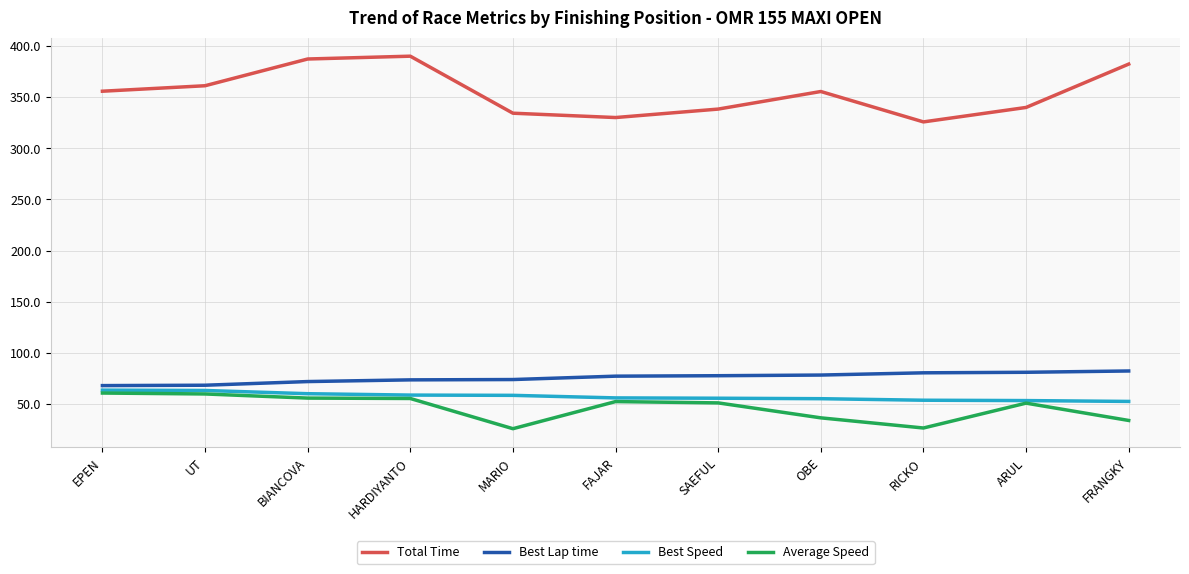

What is the total value across all series at ARUL?

525.1